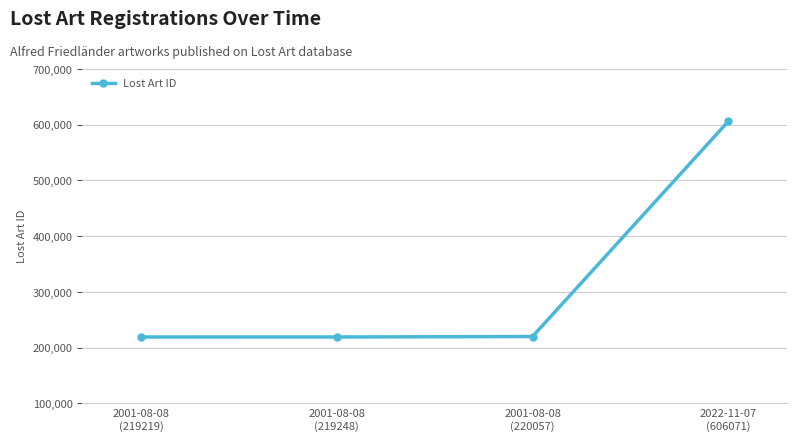

True or false: the data has more than 2 interior local peaks.

False